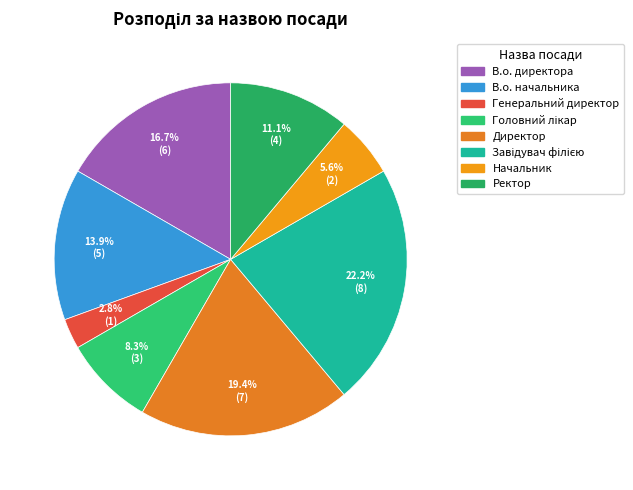

Is there a majority slice in this chart?

No